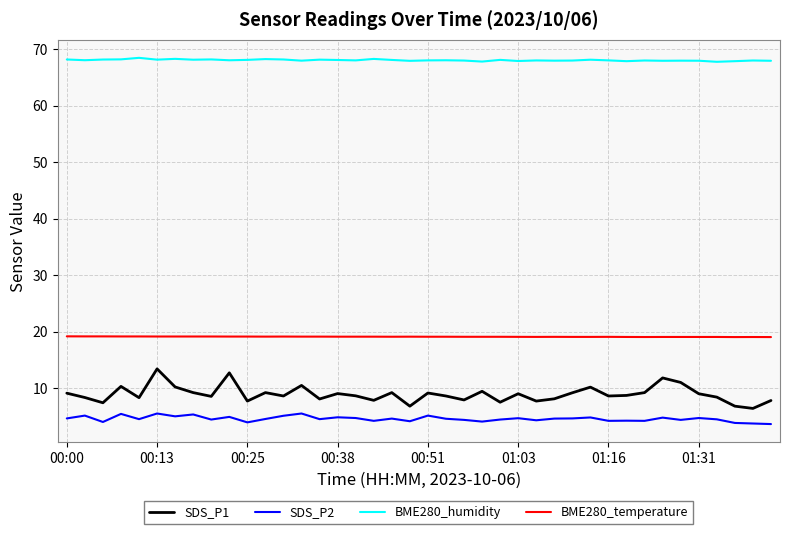

What is the minimum value shown in the chart?

3.6